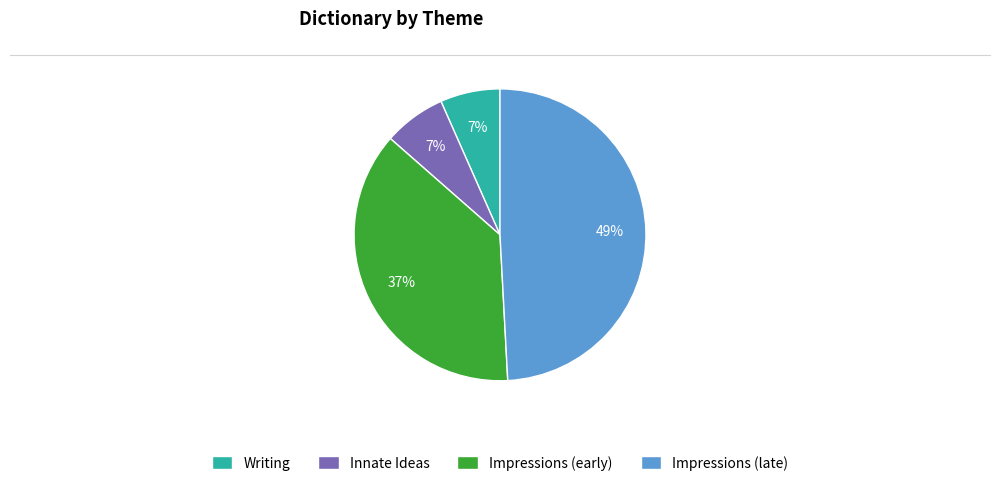

To the nearest percent, what portion does Innate Ideas represent?

7%